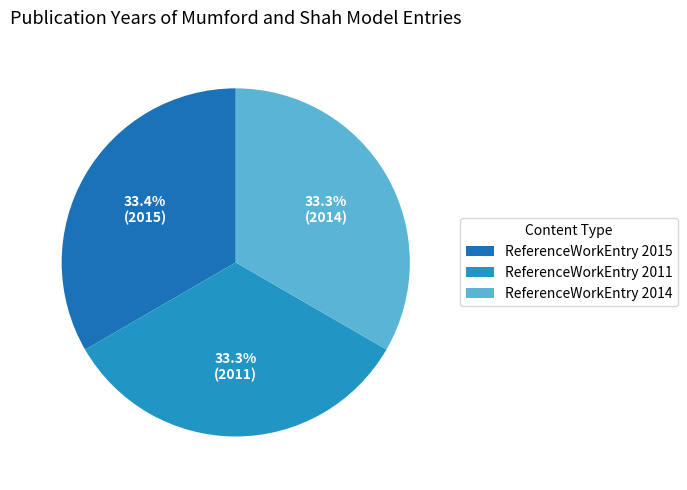

The ReferenceWorkEntry 2011 slice represents 43% of the pie. True or false?

False